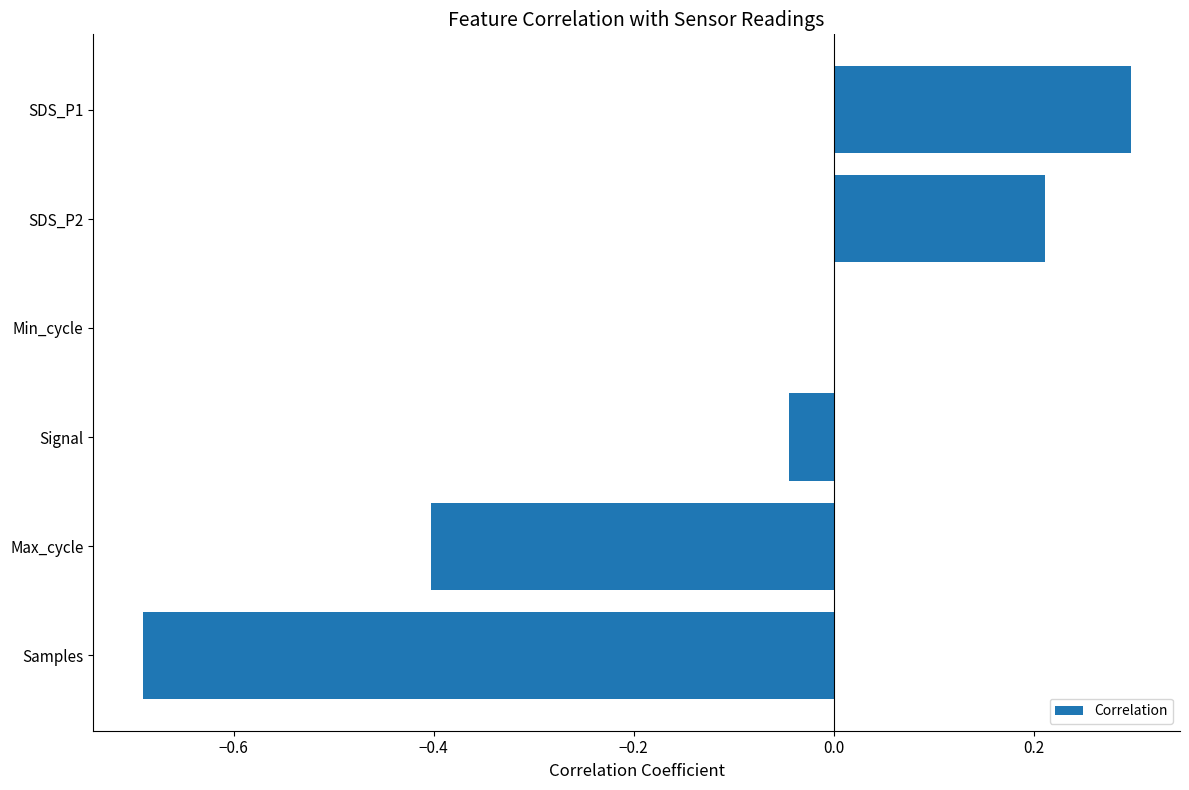

Which label corresponds to the largest value in the chart?

SDS_P1